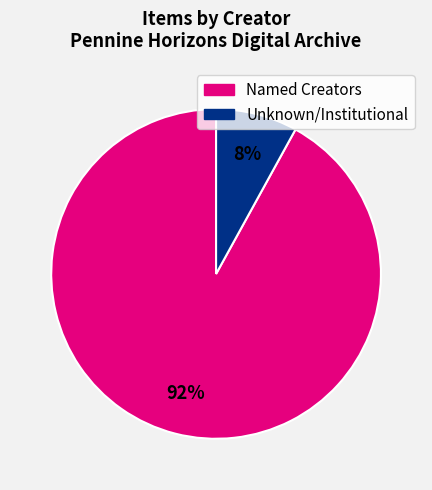

To the nearest percent, what is the average slice percentage?

50%